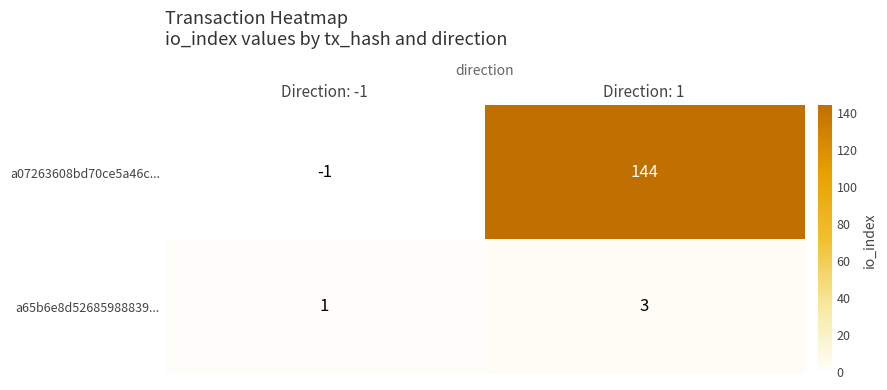

Reading right to left, what are all the values shown in this chart?

a07263608bd70ce5a46c...: Direction: 1=144	Direction: -1=-1
a65b6e8d52685988839...: Direction: 1=3	Direction: -1=1